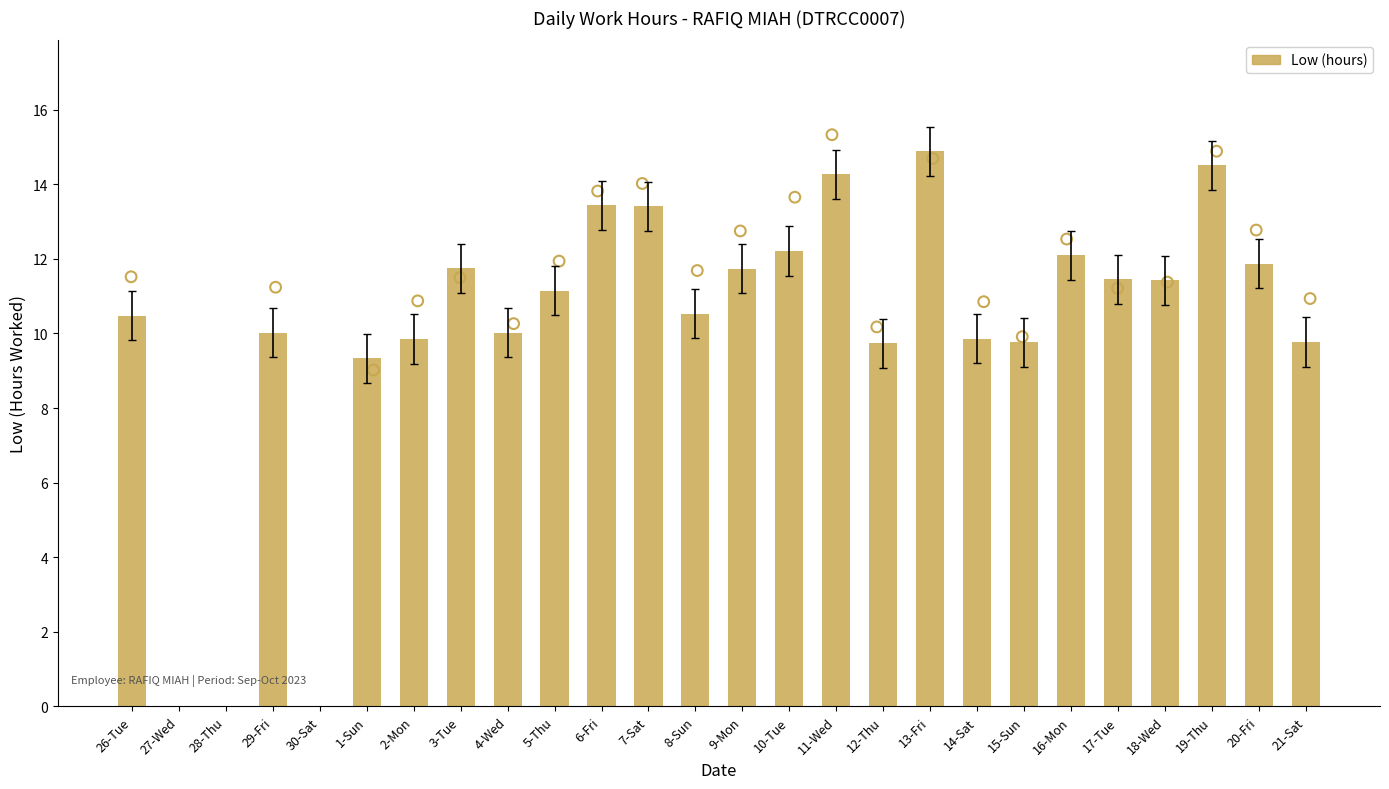

What is the change in value from 30-Sat to 21-Sat?

+9.8